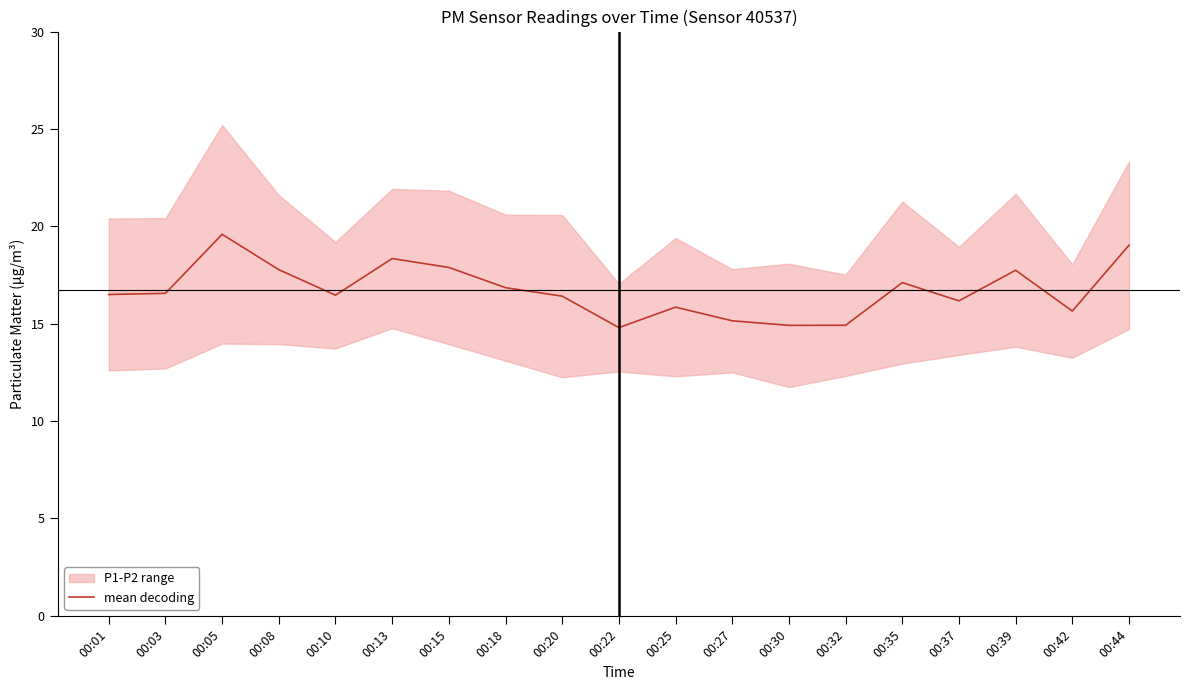

At which label is the value closest to 17?

00:35